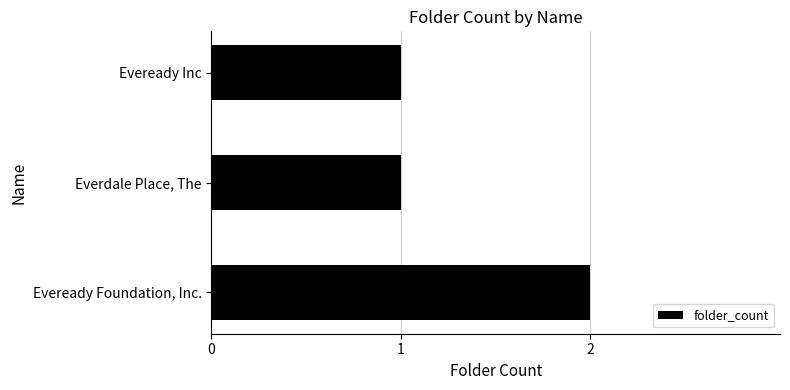

True or false: the data shows 1 at Eveready Inc.

True